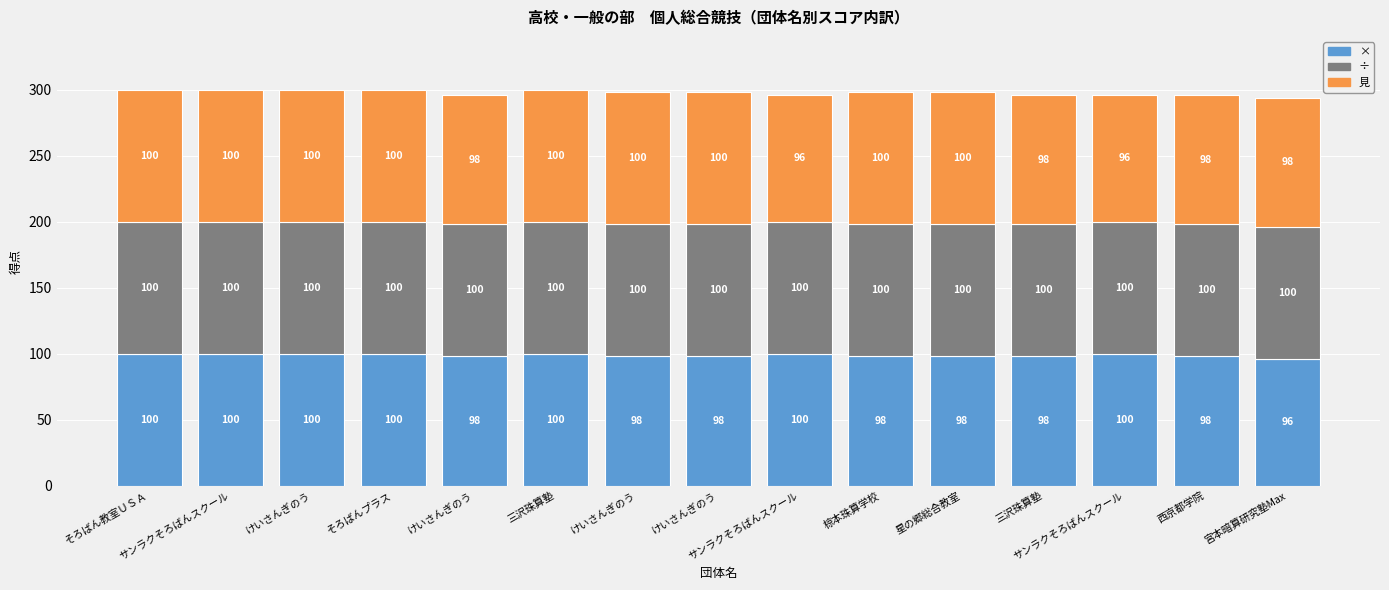

True or false: ÷ has a value of 39 at サンラクそろばんスクール.

False